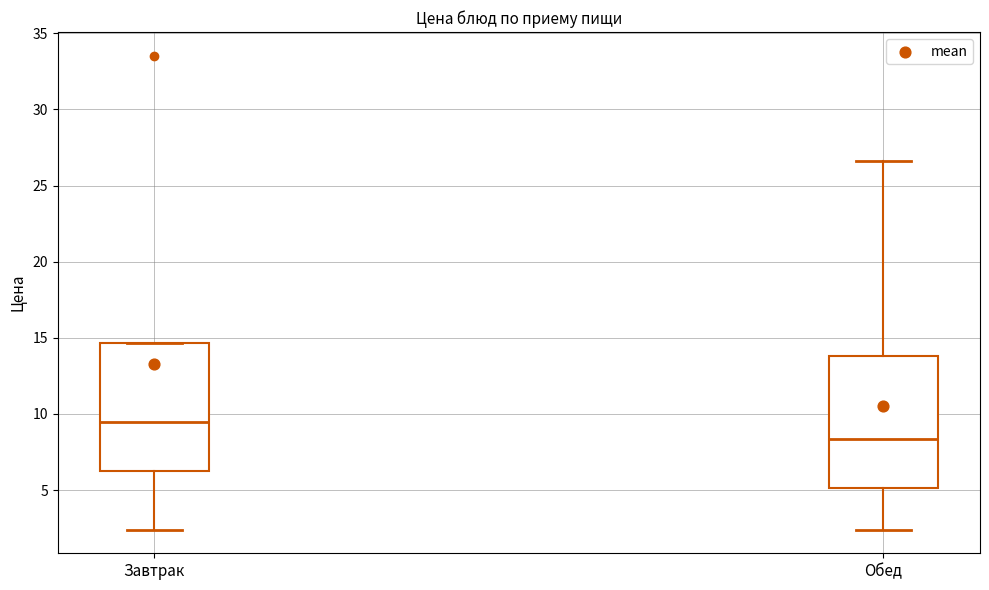

Where is the lower edge of the box for Завтрак on the y-axis? The values are not printed on the chart, so give them approximately, as read against the axis.

6.5